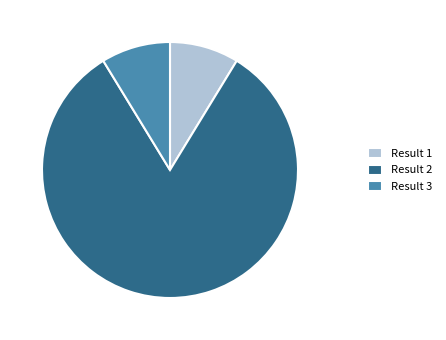

Combined, do Result 2 and Result 3 account for over 50%?

Yes